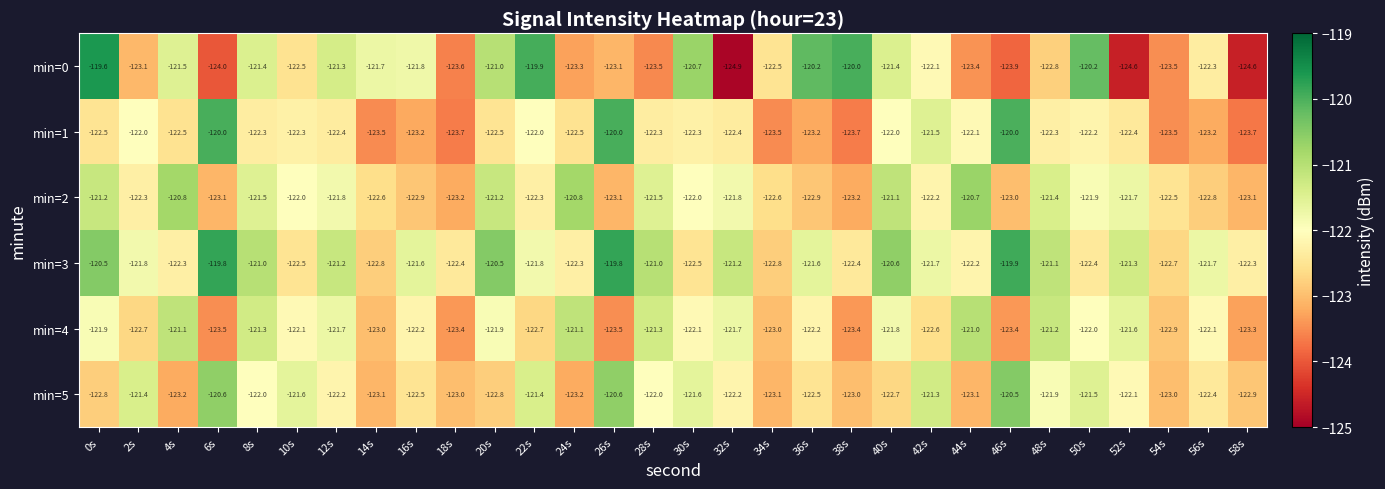

What is the average value of the min=5 series?

-122.2